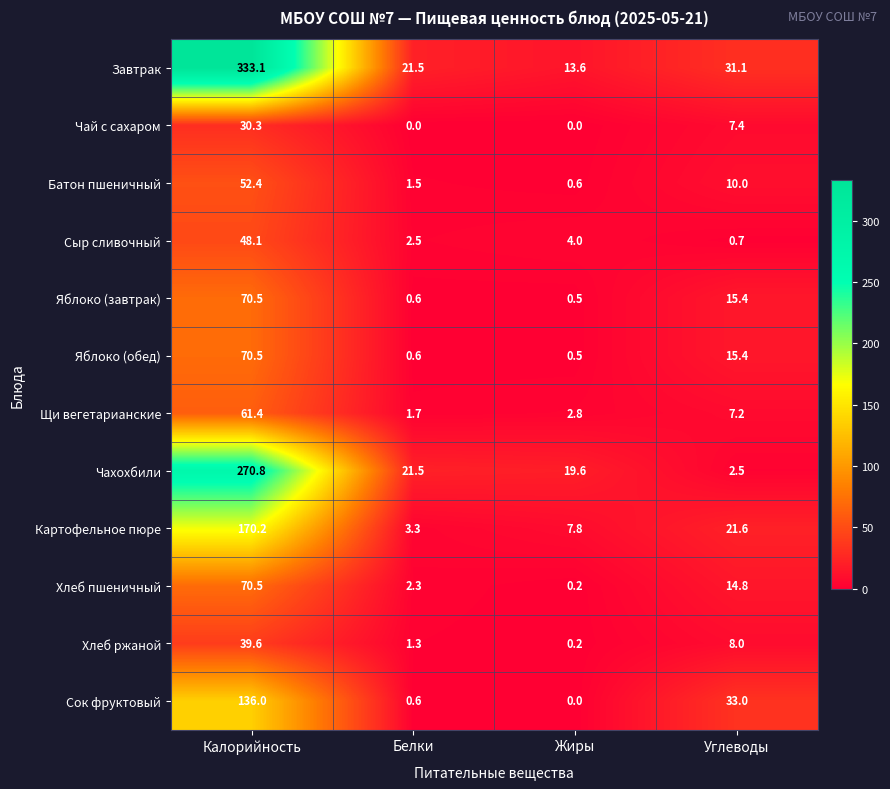

What is the greatest value displayed?

333.1